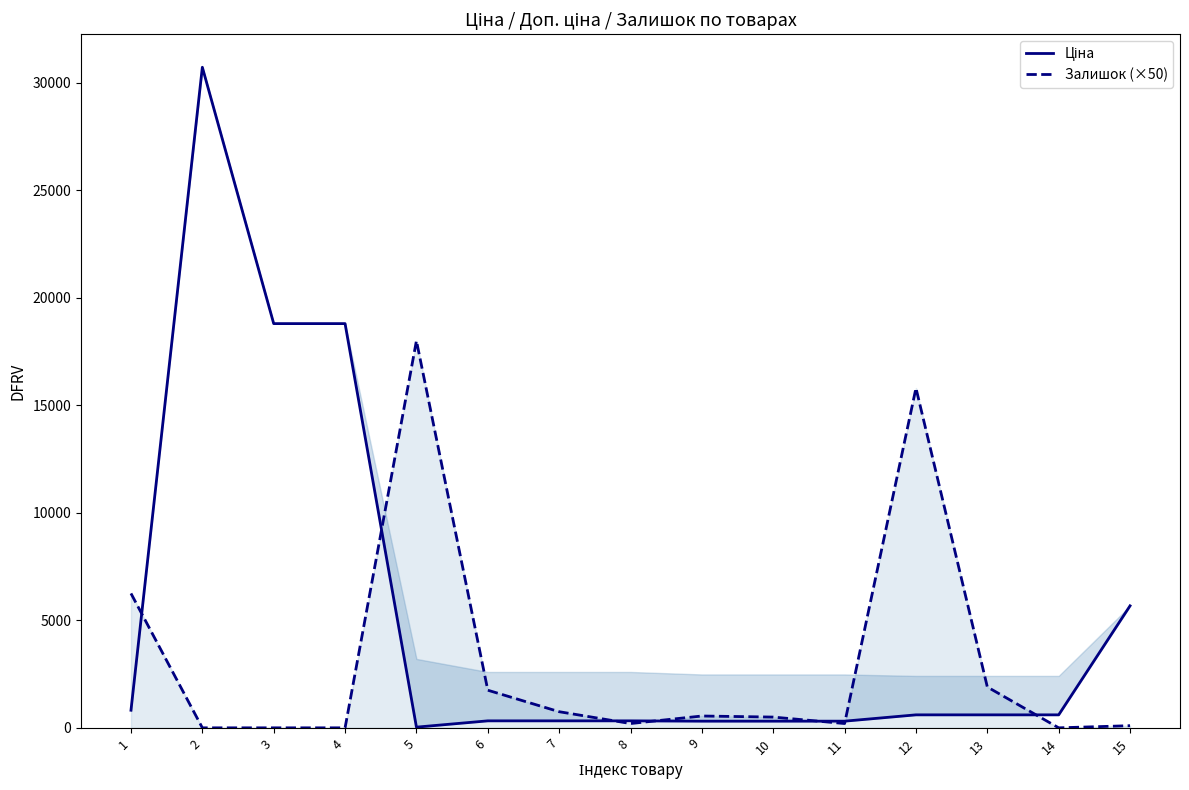

What is the value of the Ціна point at the 8th from the left?

324.8